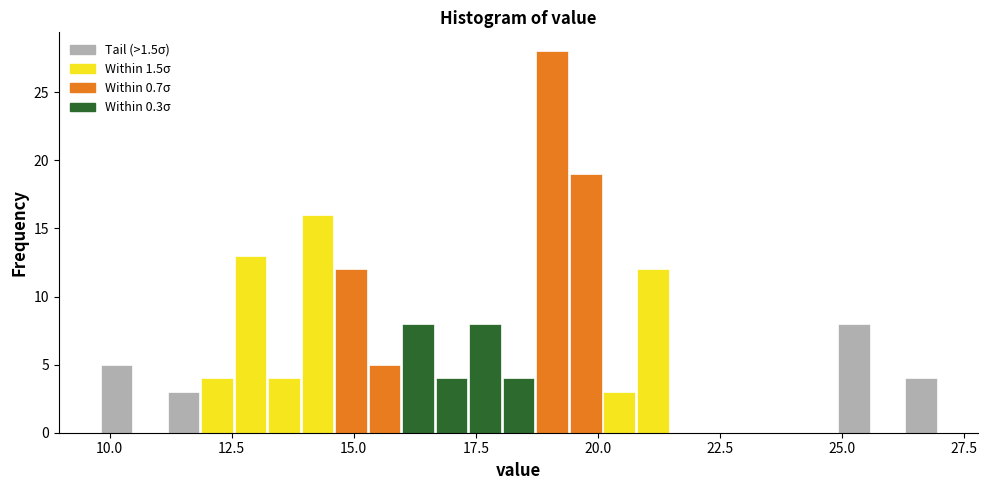

Read against the x-axis, roughly where is the centre of the tallest bar?

19.0